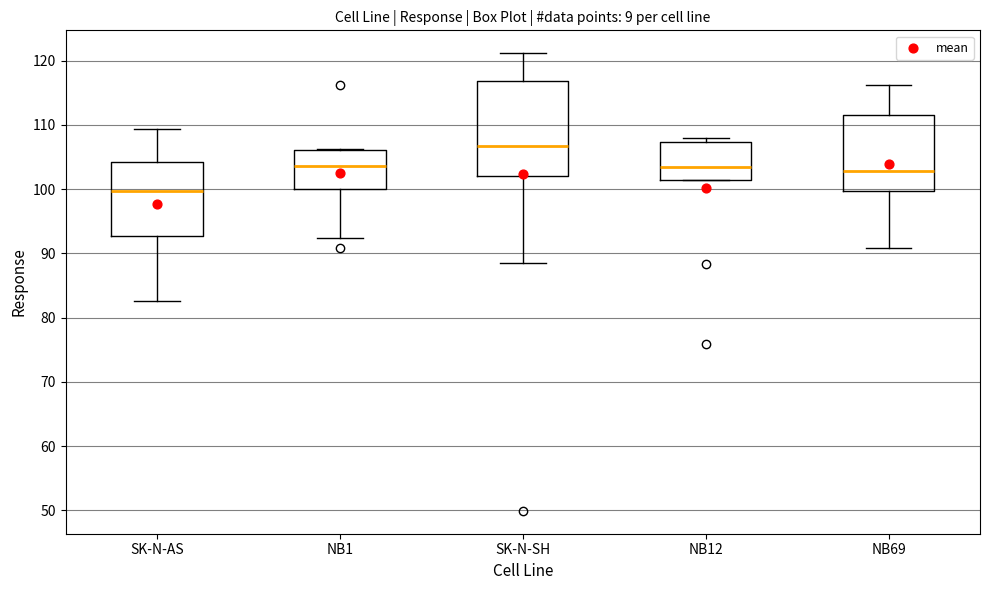

Which box is the tallest, from its lower edge to its upper edge?

SK-N-SH